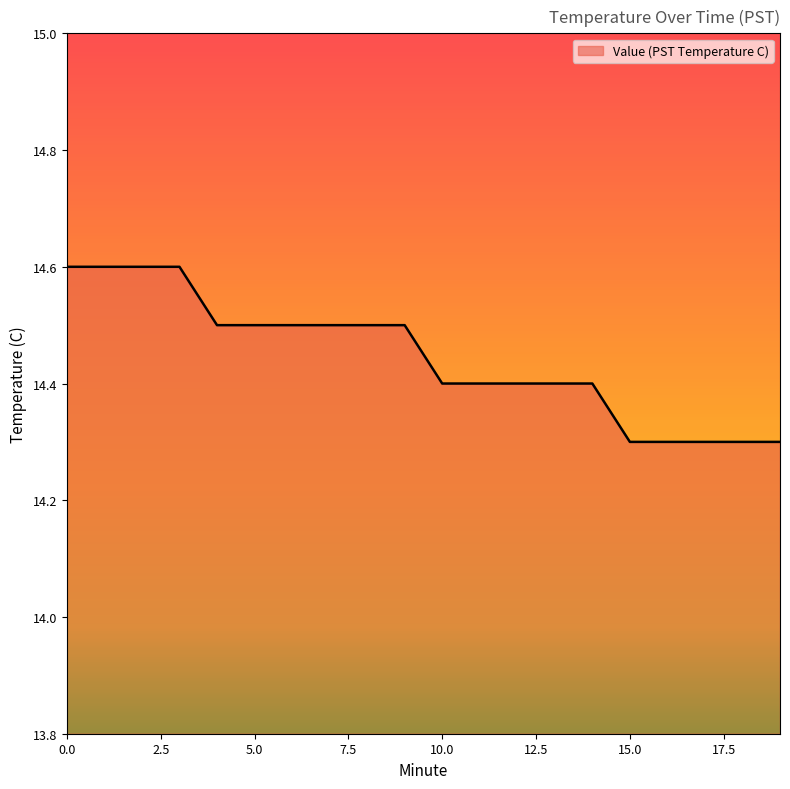

Does the chart have visible grid lines?

No